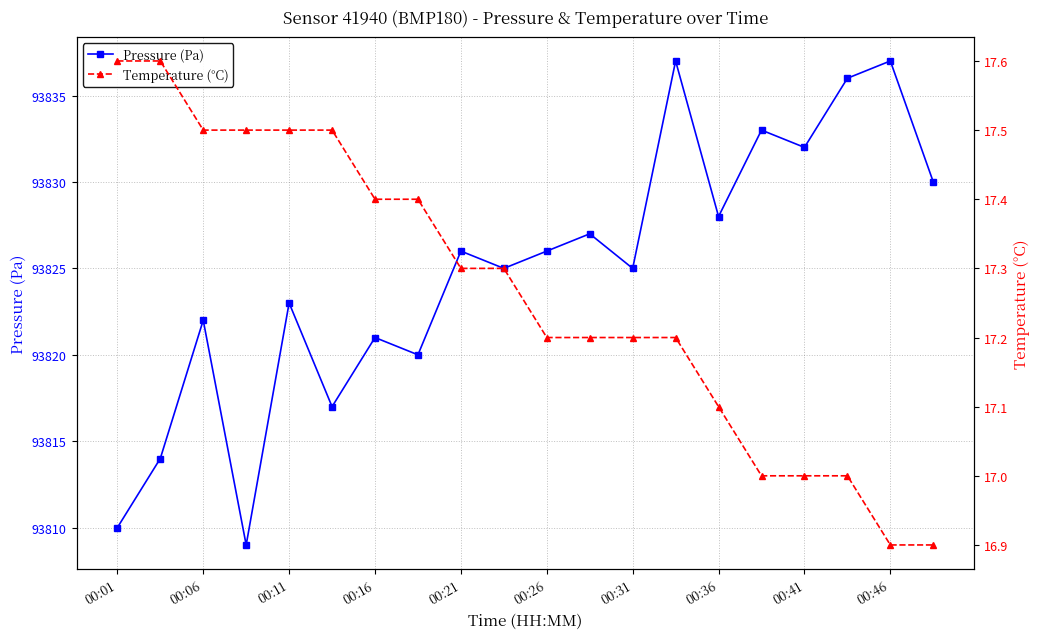

In Pressure (Pa), how many points are higher than both neighbors (excluding endpoints)?

8